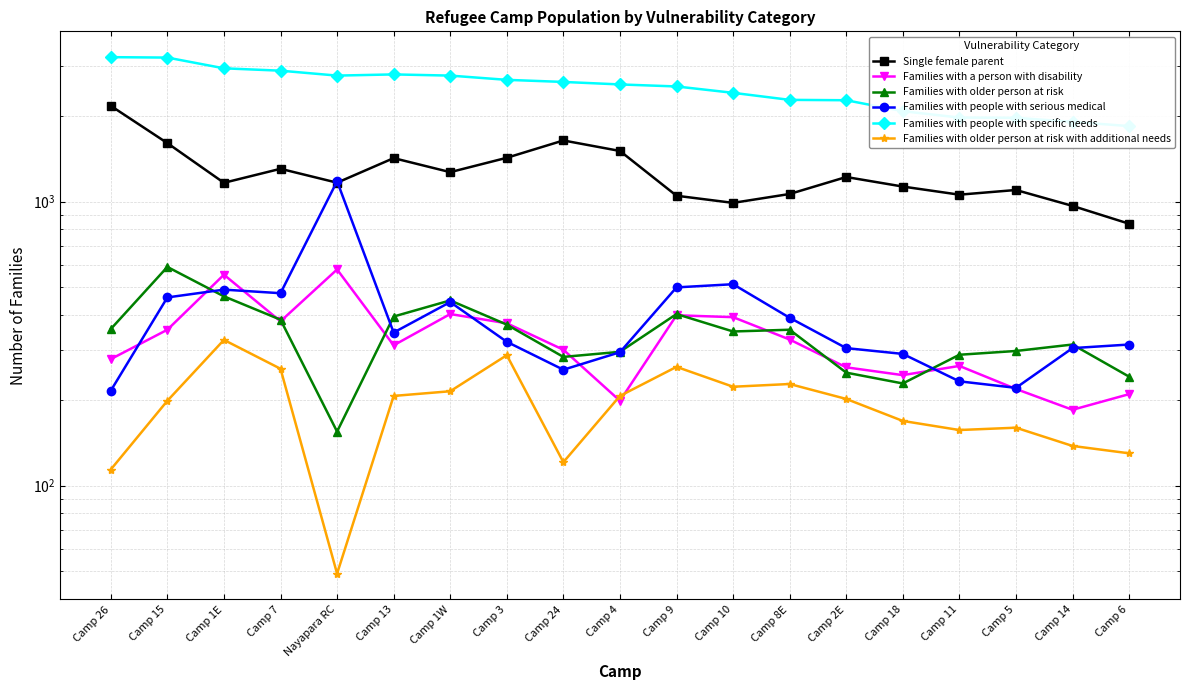

True or false: Families with older person at risk and Families with older person at risk with additional needs cross at least once.

False